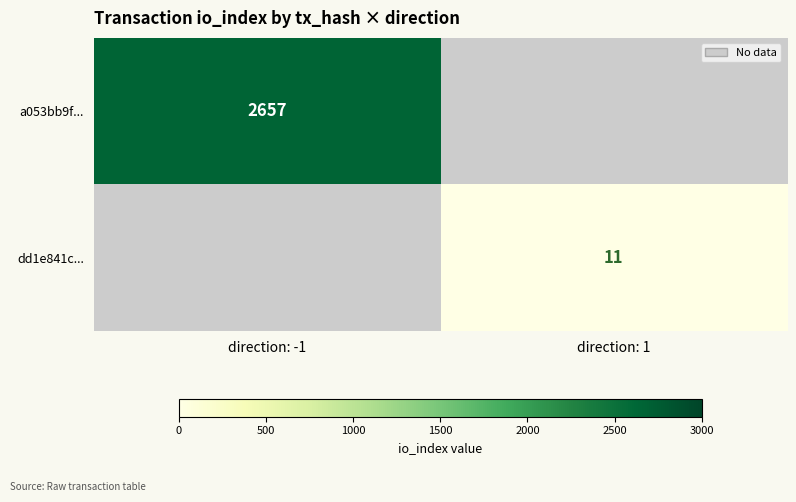

True or false: a053bb9f... has a value of 1778.4 at direction: -1.

False